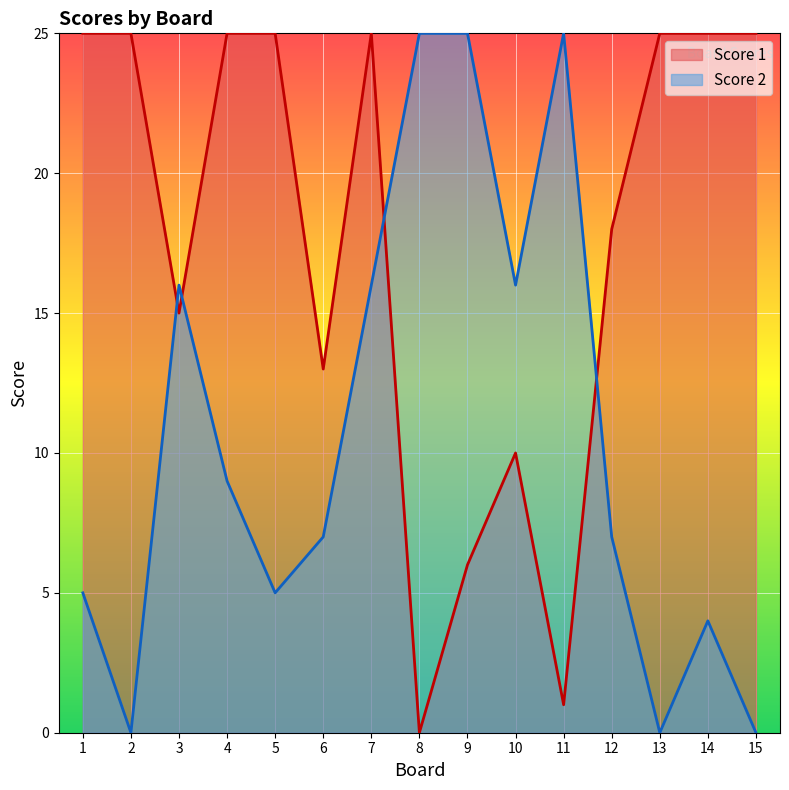

What is the sum of the Score 2 values at 4 and 8?

34